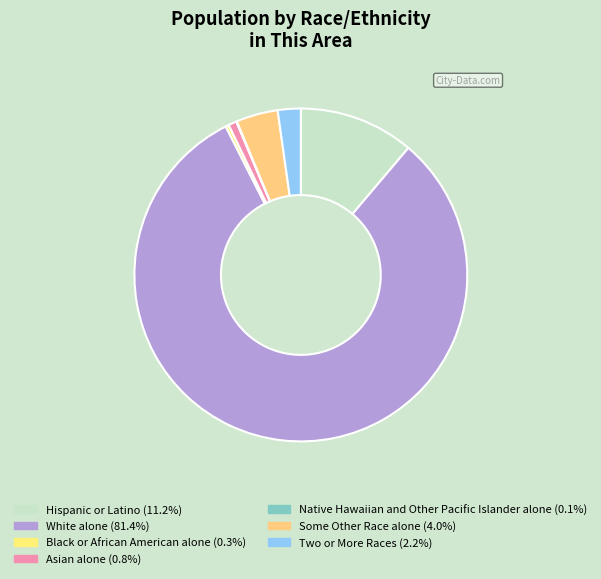

Does Some Other Race alone represent more than half of the total?

No